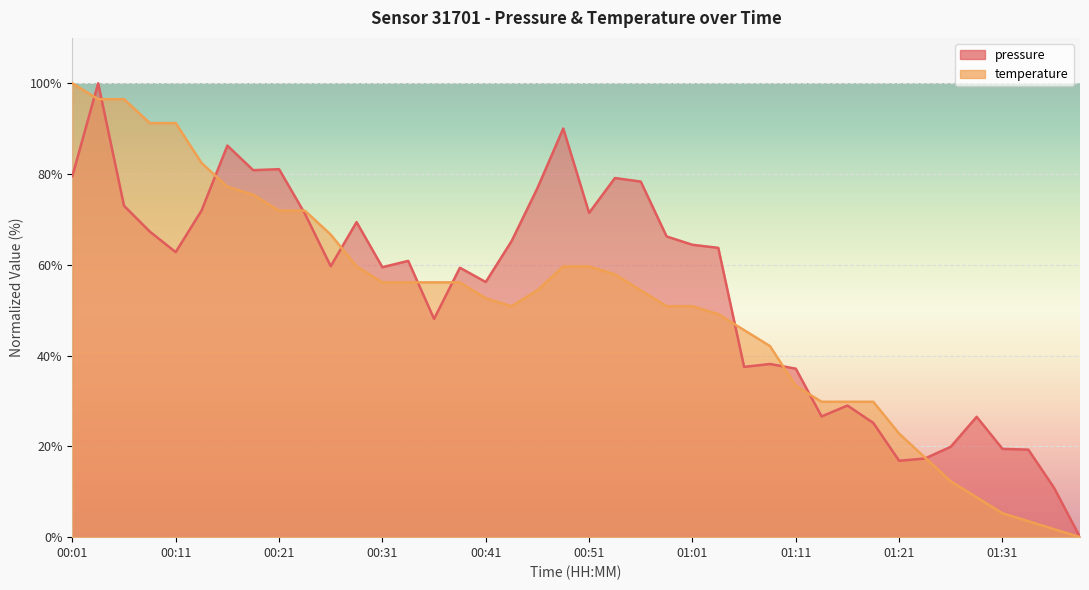

What is the difference between the highest and lowest values at 01:04?

14.6